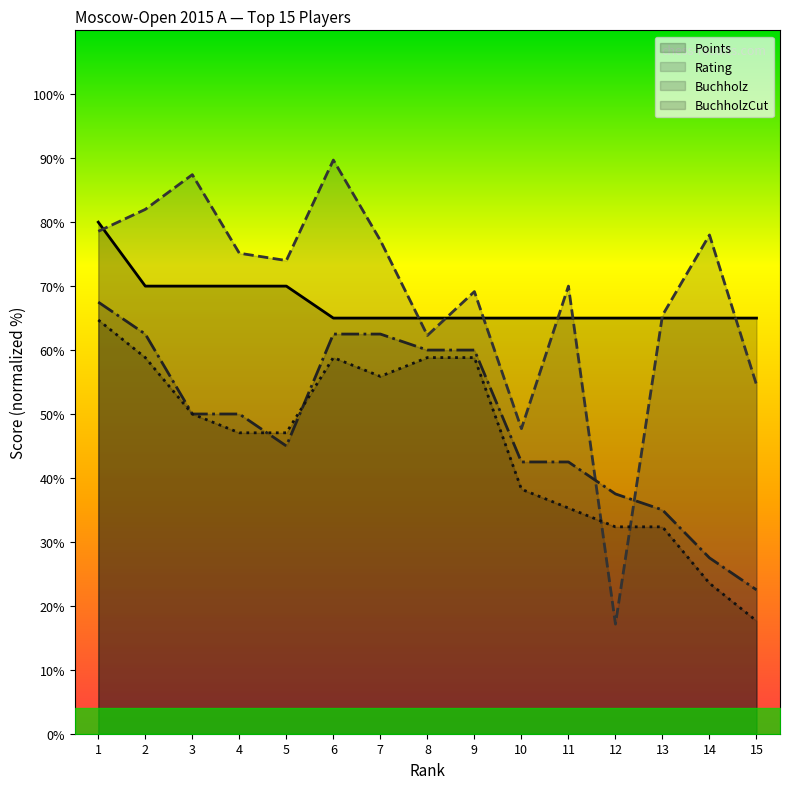

Reading left to right, extract all data points from this chart.

Points: 80.0	70.0	70.0	70.0	70.0	65.0	65.0	65.0	65.0	65.0	65.0	65.0	65.0	65.0	65.0
Rating: 78.6	82.0	87.4	75.1	74.0	89.7	77.1	62.3	69.1	47.7	70.0	17.1	65.4	78.0	54.6
Buchholz: 67.5	62.5	50.0	50.0	45.0	62.5	62.5	60.0	60.0	42.5	42.5	37.5	35.0	27.5	22.5
BuchholzCut: 64.7	58.8	50.0	47.1	47.1	58.8	55.9	58.8	58.8	38.2	35.3	32.4	32.4	23.5	17.6